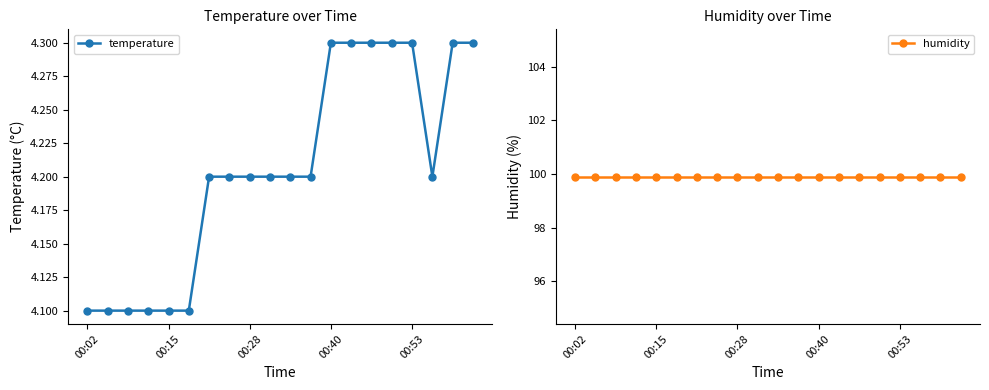

At which category does the chart reach its peak across all series?

00:02